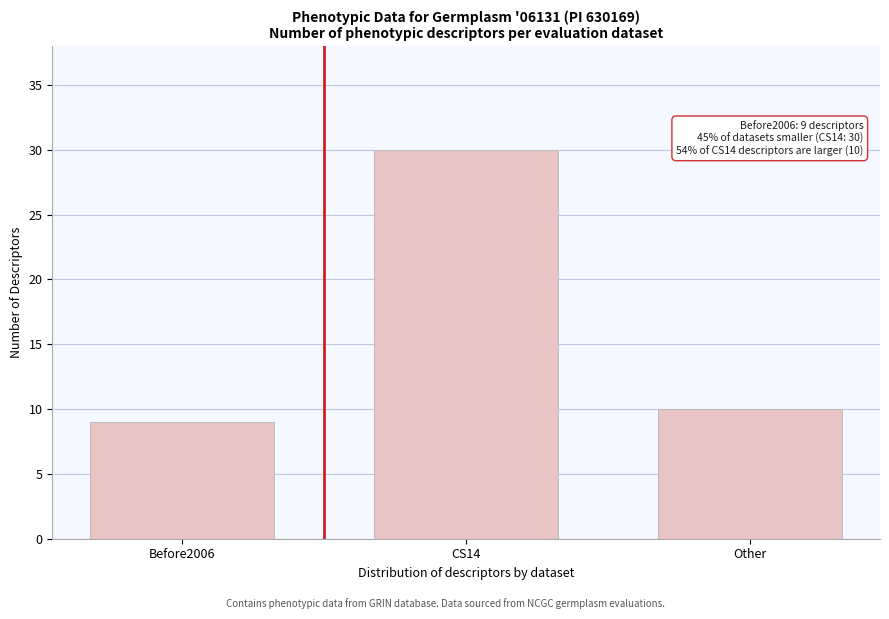

Reading left to right, what are all the values shown in this chart?

9	30	10